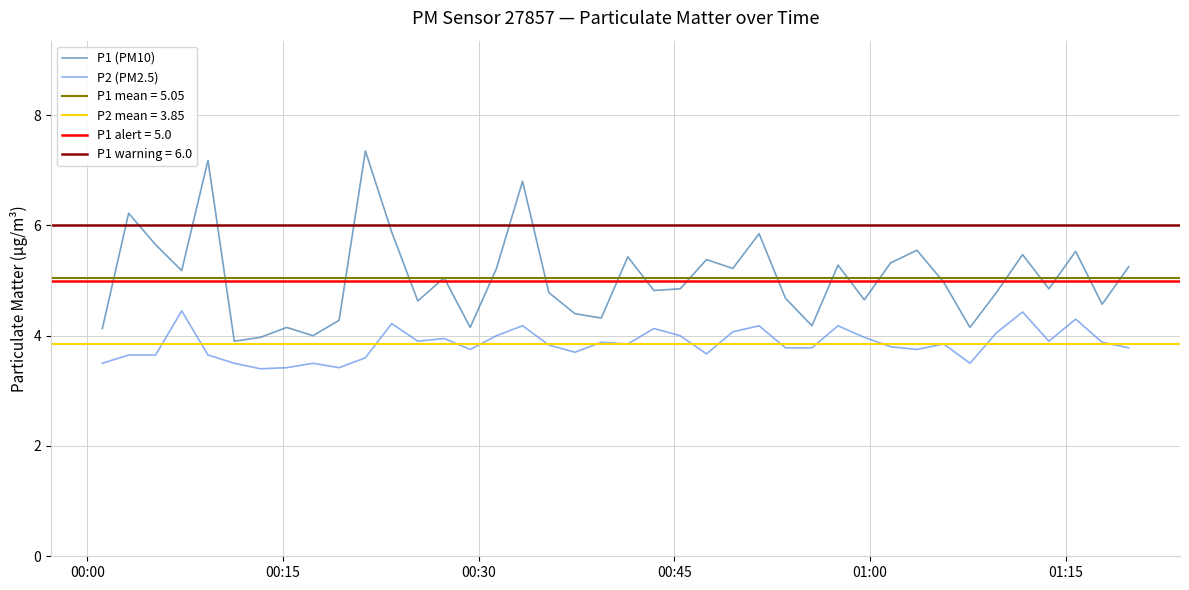

How many series are shown in this chart?

2